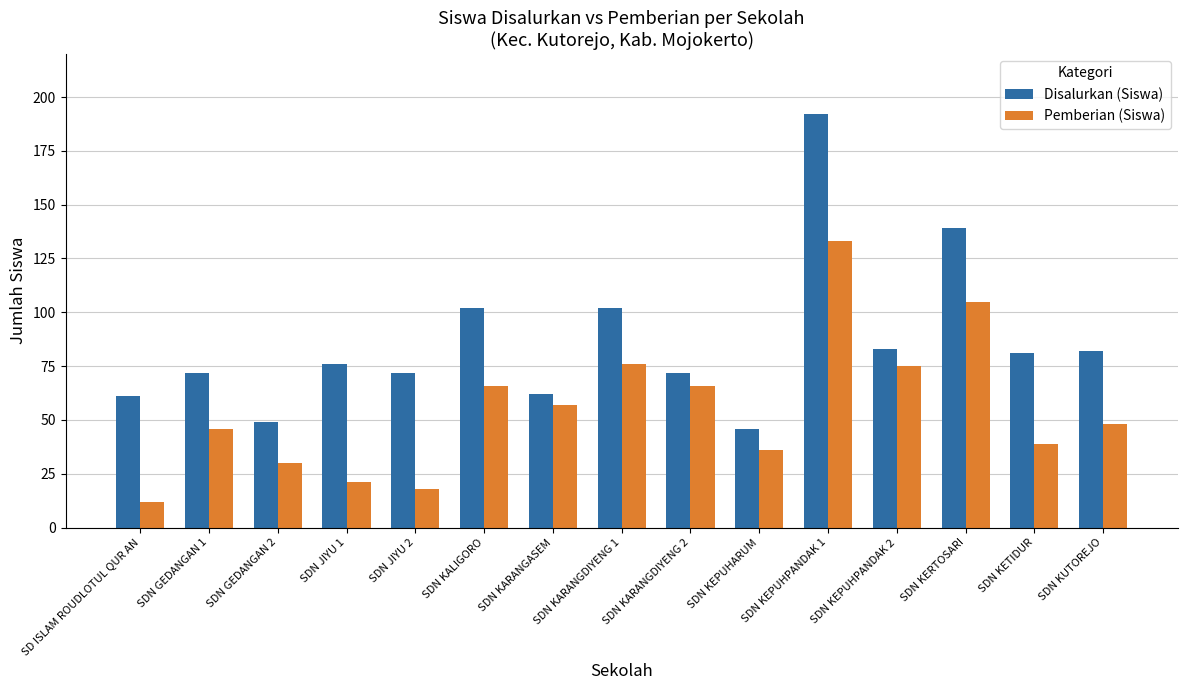

What is the total value across all series at SDN KEPUHARUM?

82